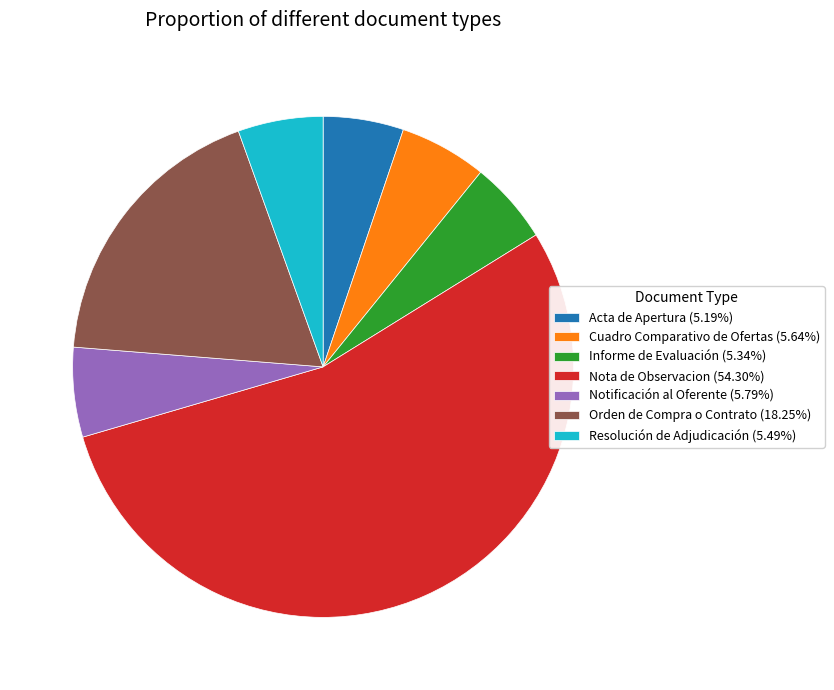

Which slice is the largest?

Nota de Observacion